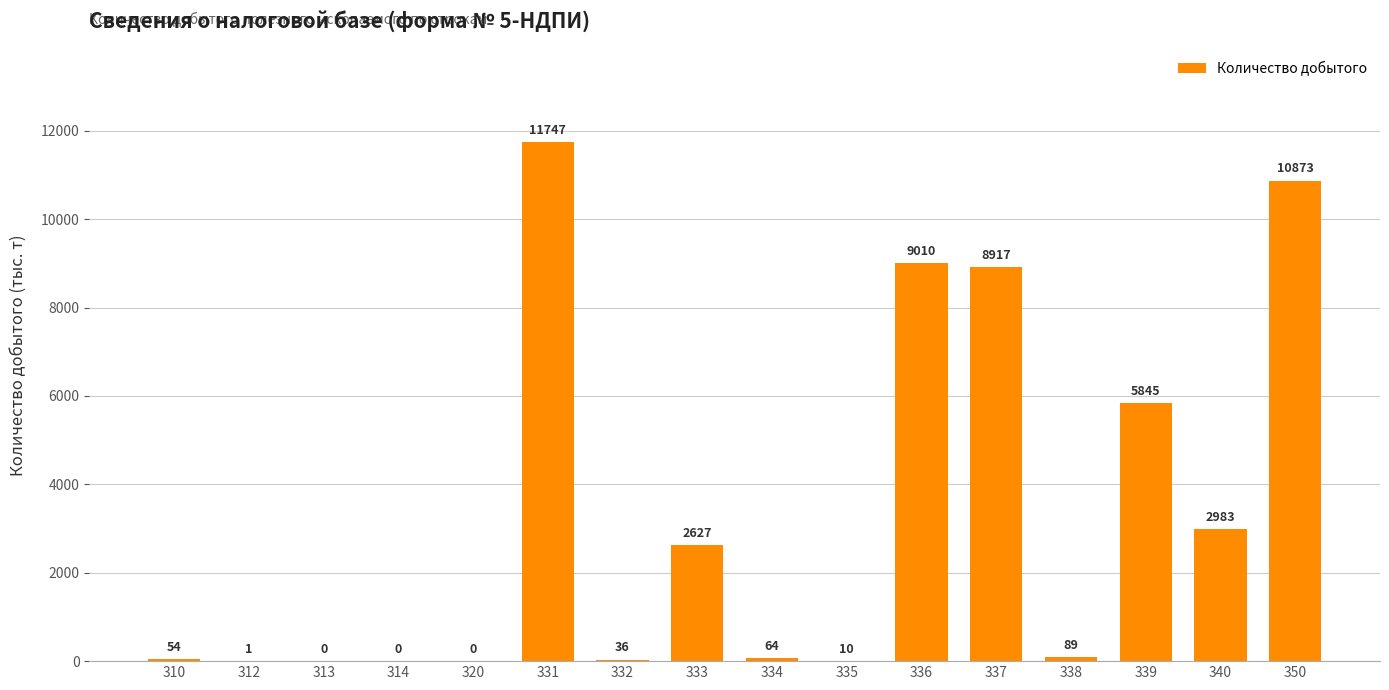

What is the change in value from 331 to 340?

-8764